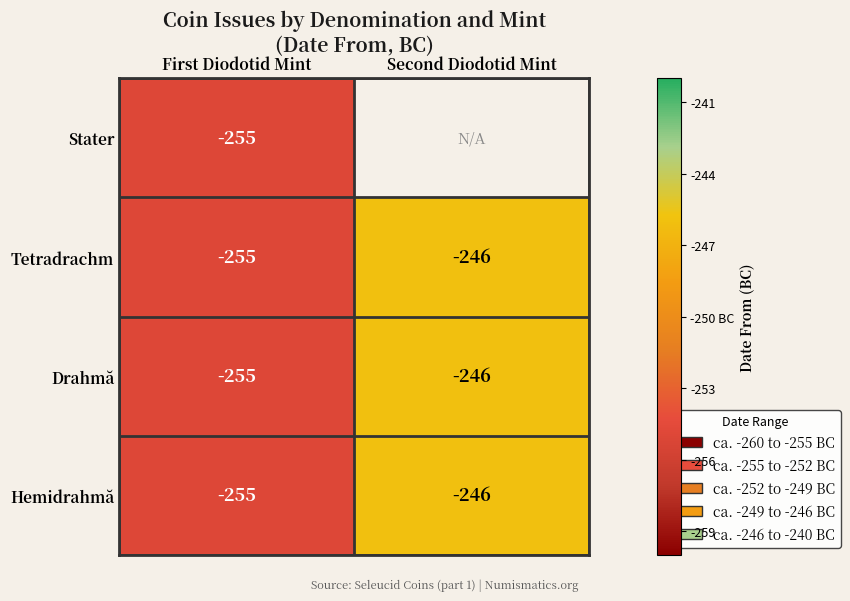

What is the sum of all Hemidrahmă values?

-501